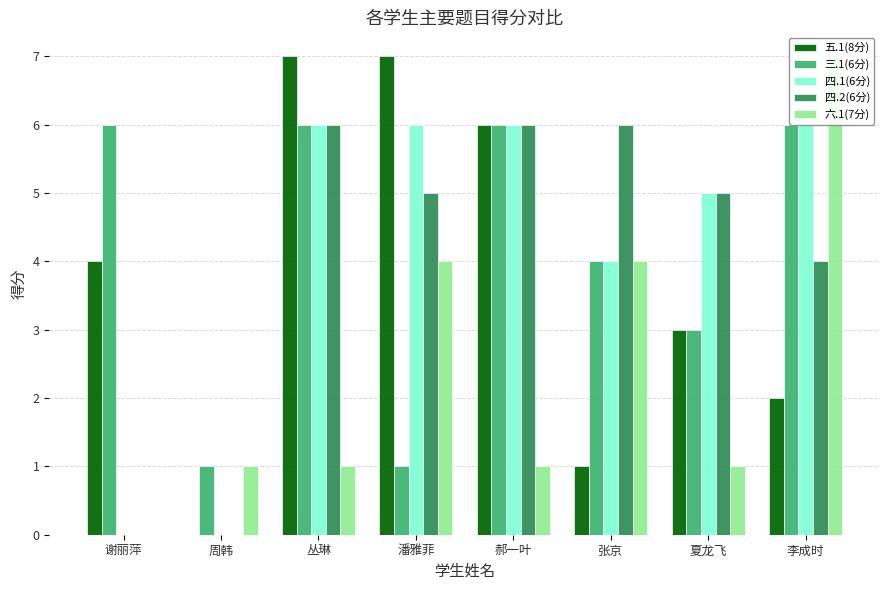

How many 四.1(6分) values are between 4 and 6?

6